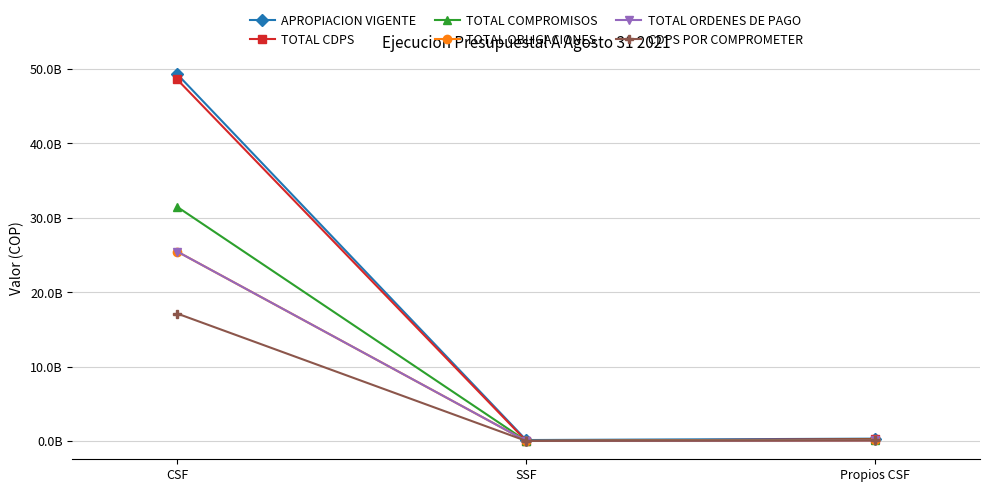

Count the number of data series in this chart.

6